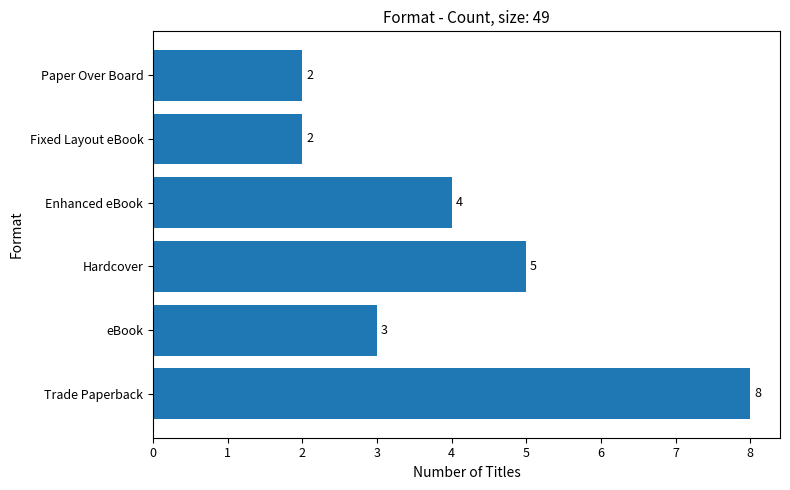

What is the maximum value shown in the chart?

8